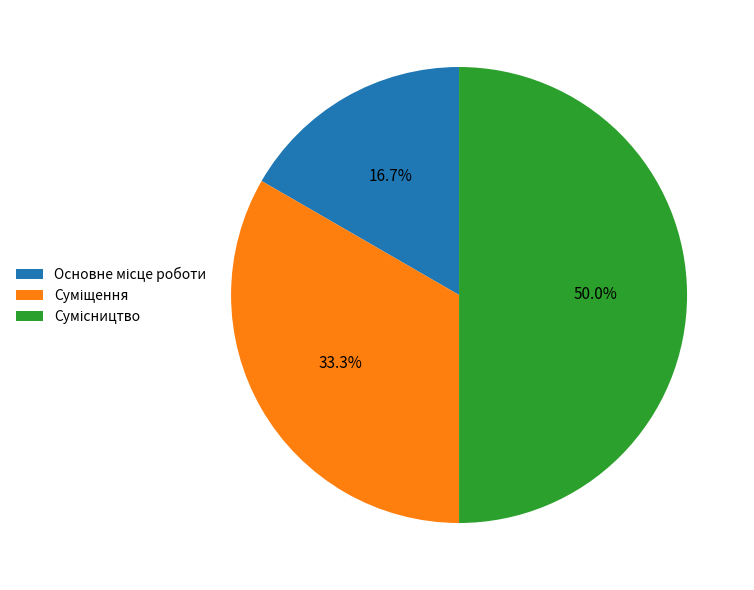

How many slices are in this pie chart?

3